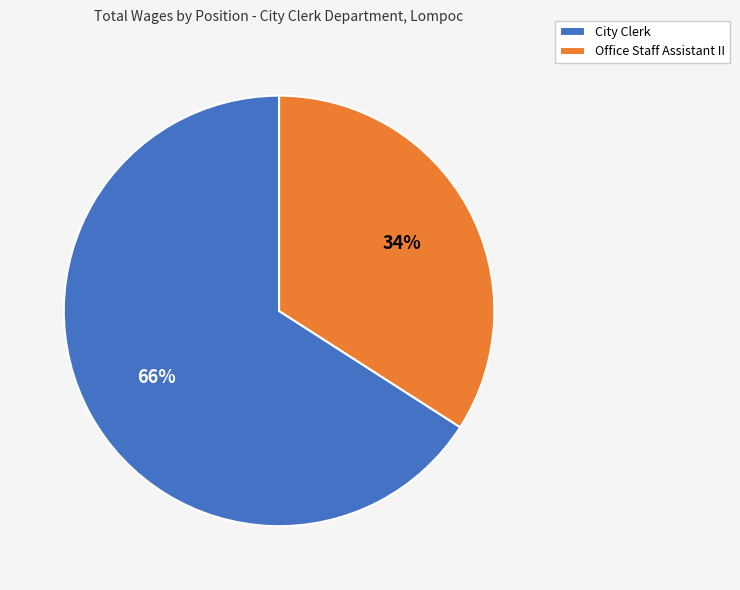

Is there any slice that represents more than half of the pie?

Yes